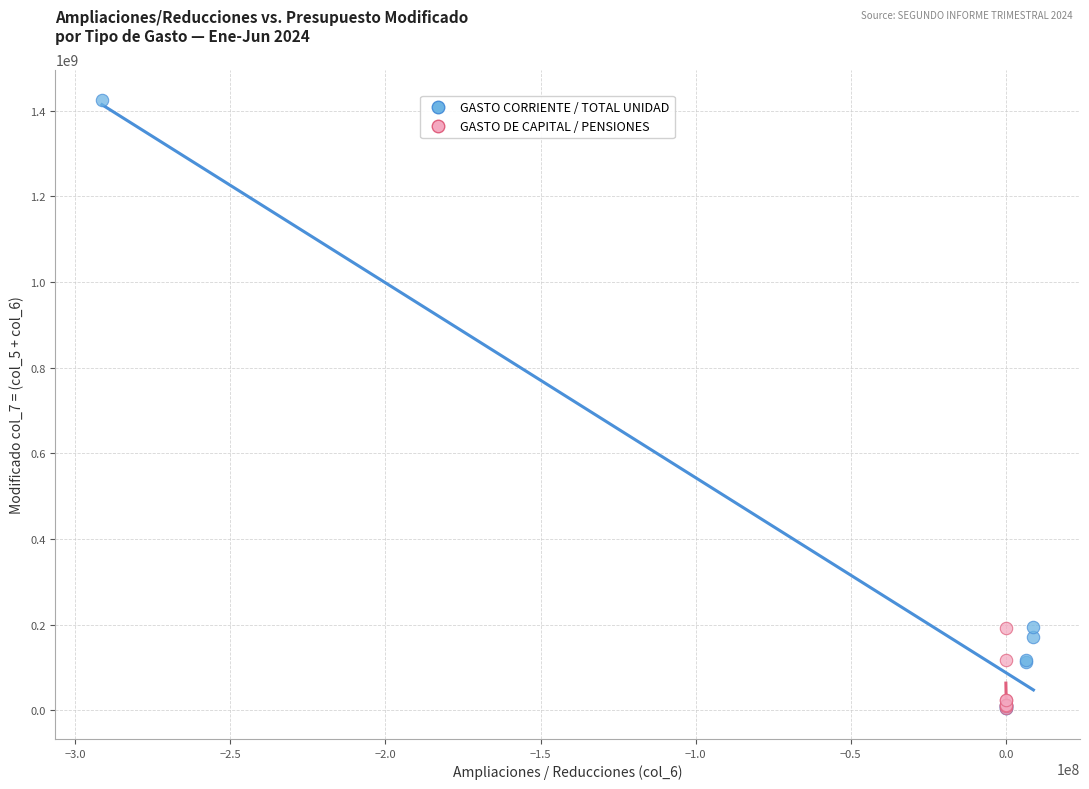

What are all the series names shown in the legend?

GASTO CORRIENTE / TOTAL UNIDAD, GASTO DE CAPITAL / PENSIONES